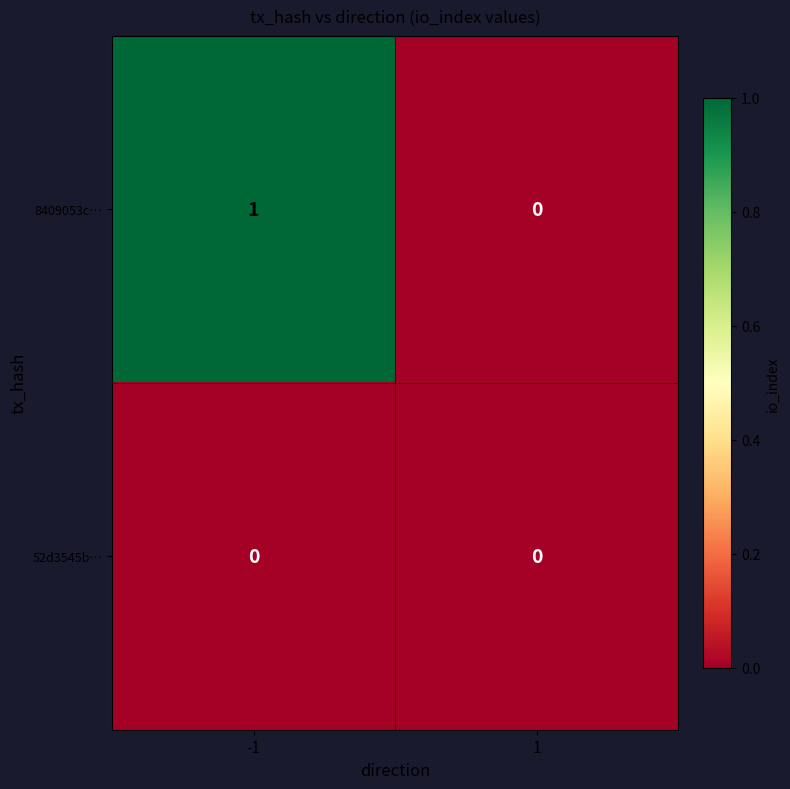

Rank the series by their average value, from highest to lowest.

8409053c…, 52d3545b…